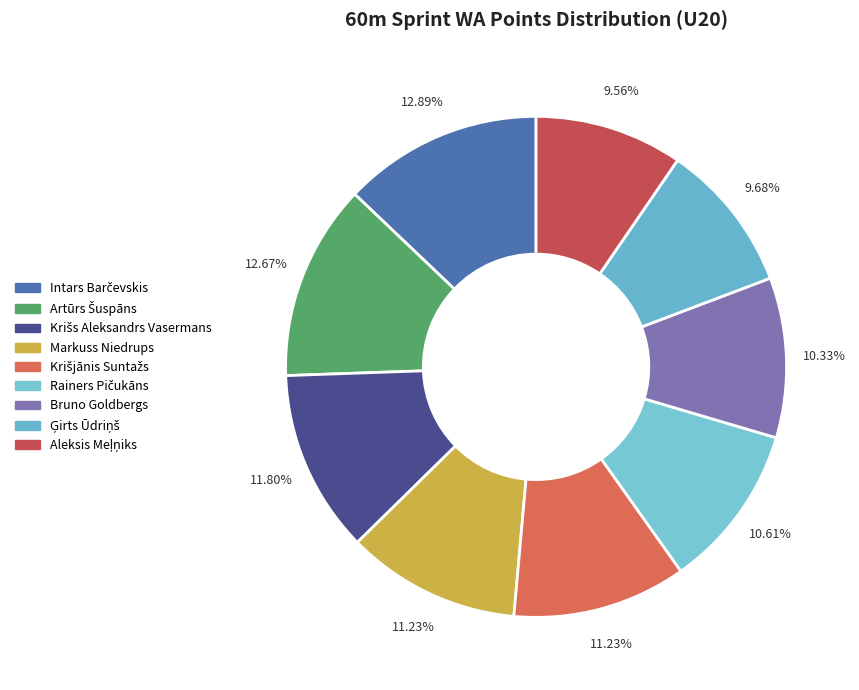

Which category has the biggest portion of the pie?

Intars Barčevskis